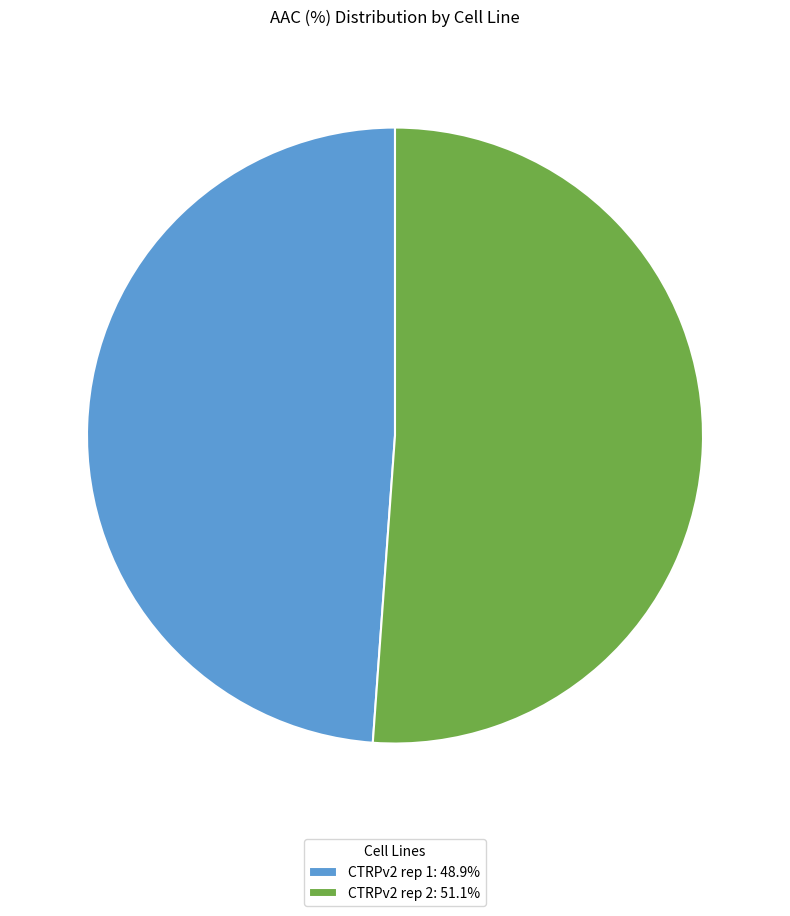

Count the number of slices in the pie.

2